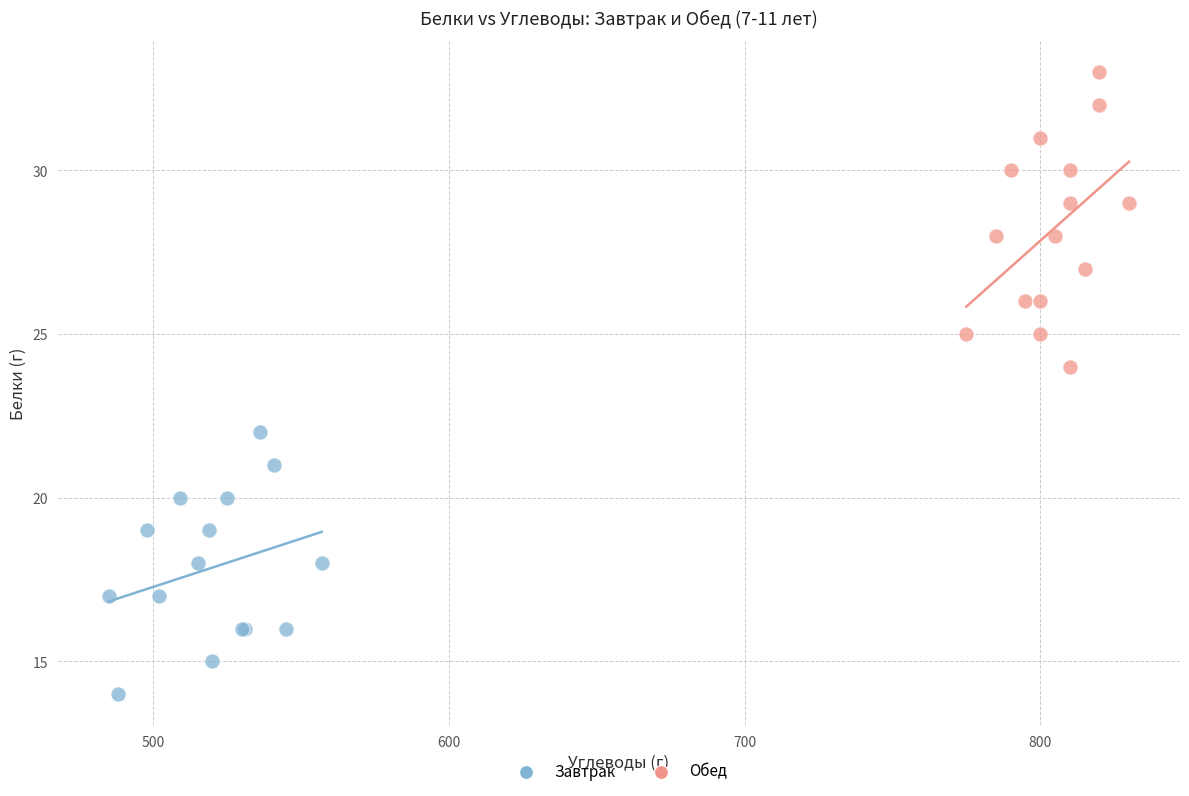

Which series contains the lowest Y value?

Завтрак